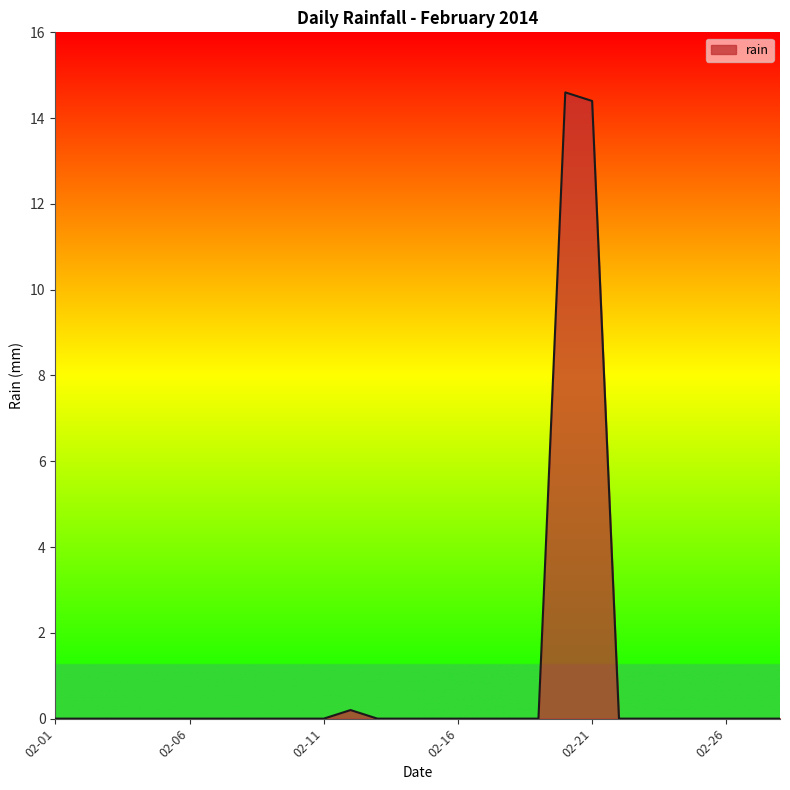

True or false: the data has more than 1 interior local peaks.

True